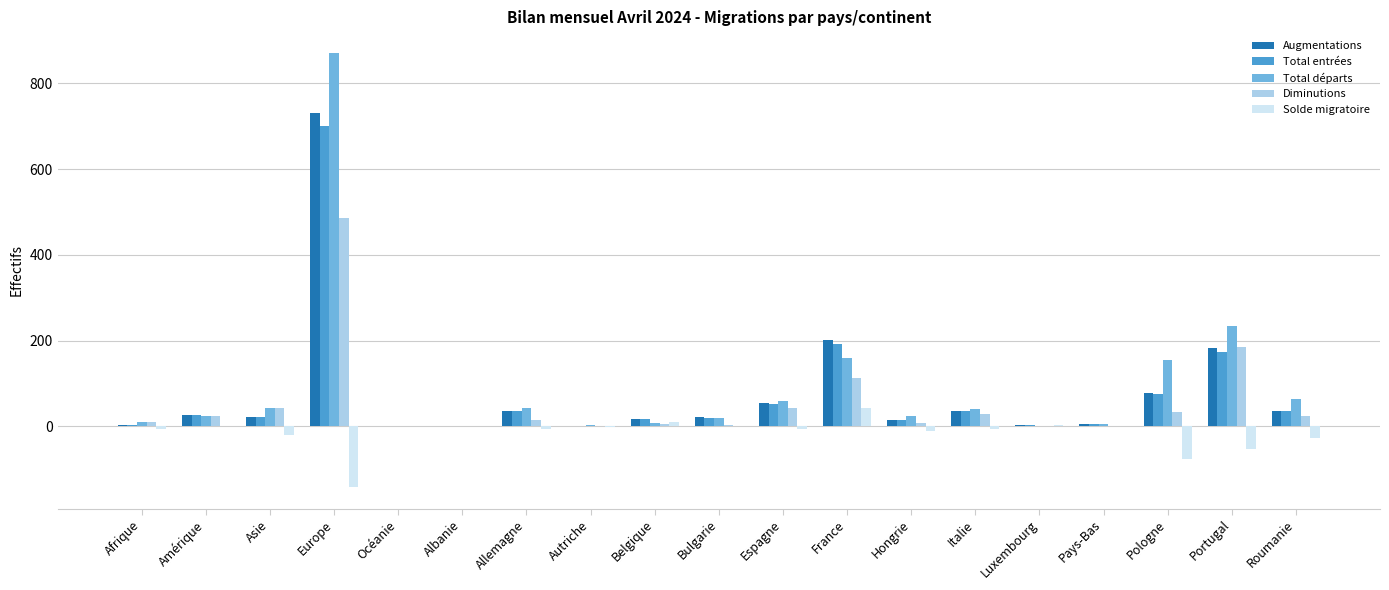

The Total entrées series shows 311 at France. True or false?

False